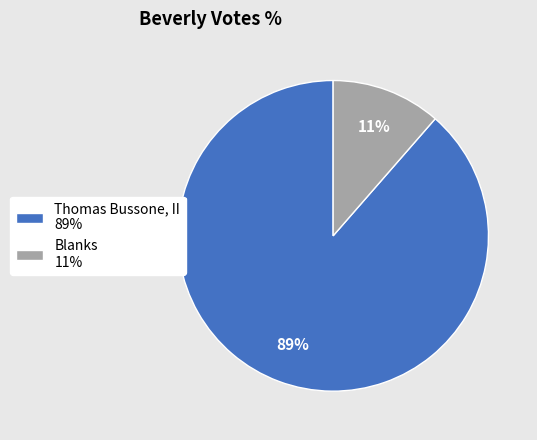

Count the number of slices in the pie.

2